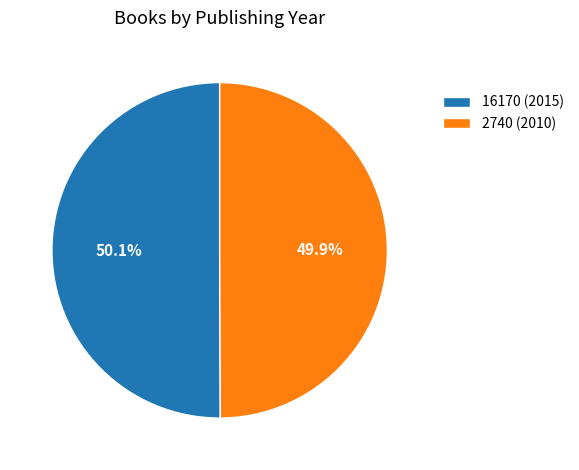

What percentage is the 16170 (2015) slice, to the nearest percent?

50%